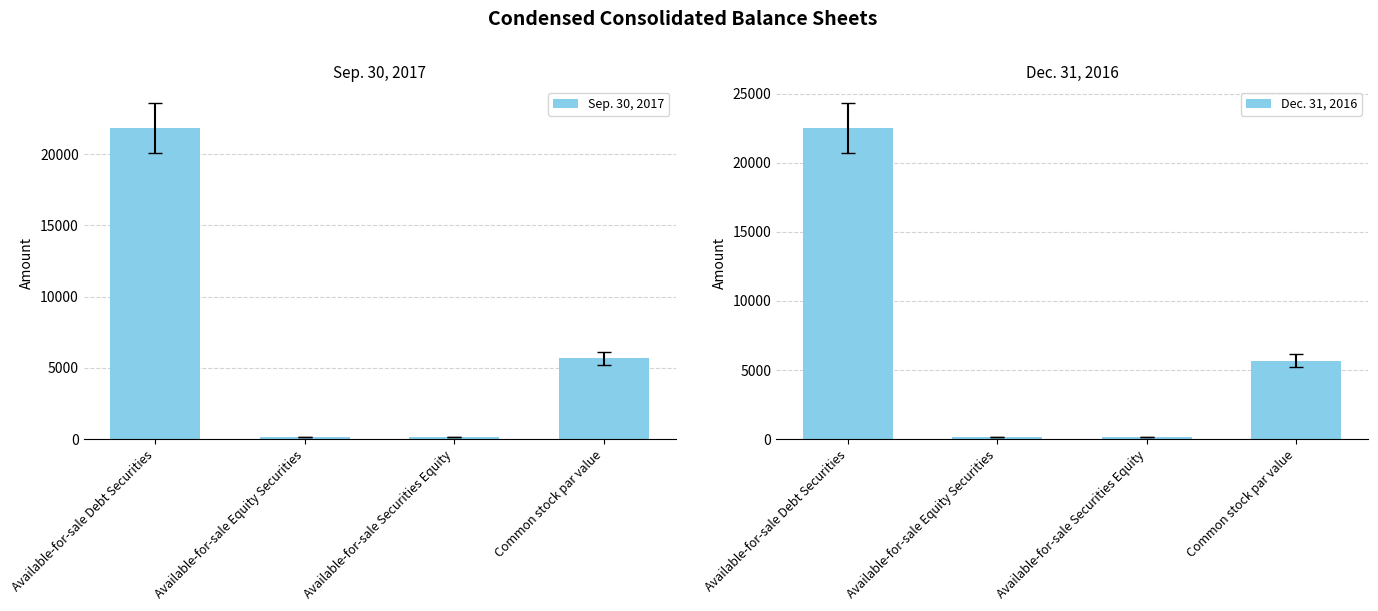

Is it true that Dec. 31, 2016 equals 3242 at Common stock par value?

False